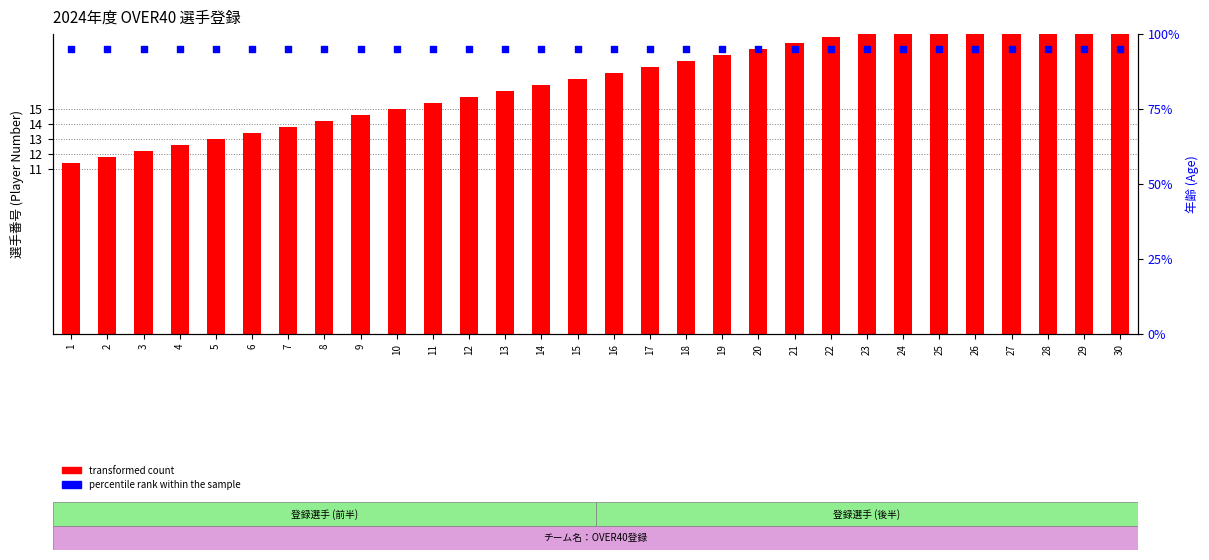

Which series reaches the minimum Y coordinate?

transformed count (player #)